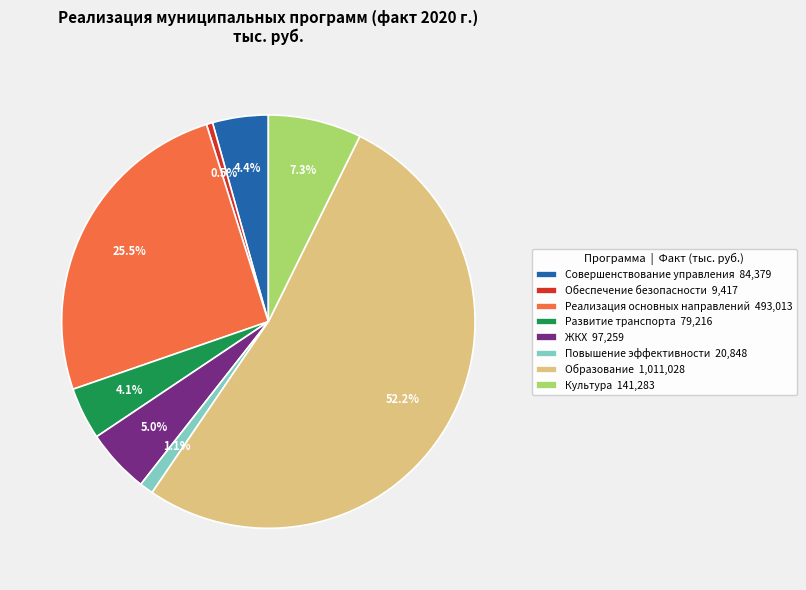

Which slice represents more than half of the pie?

Образование 1,011,028